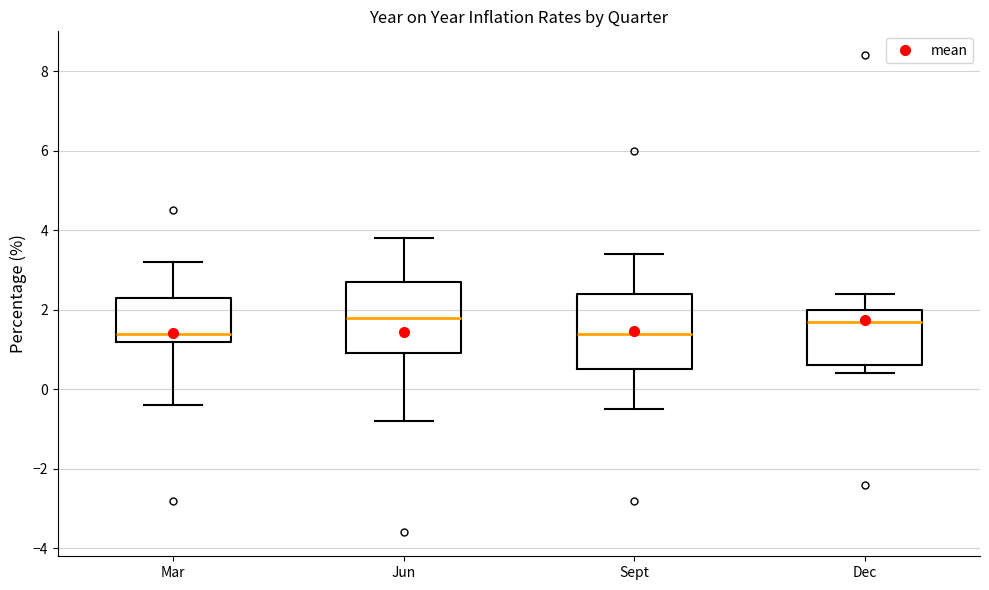

Reading left to right, transcribe this box plot: for each box, give where its median line is, the range the box spans, and where its two whiskers end, as read against the y-axis. The values are not printed on the chart, so give them approximately, as read against the axis.

Mar: median 1.4, box 1.2 to 2.4, whiskers -0.4 to 3.2
Jun: median 1.8, box 1.0 to 2.8, whiskers -0.8 to 3.8
Sept: median 1.4, box 0.6 to 2.4, whiskers -0.4 to 3.4
Dec: median 1.8, box 0.6 to 2.0, whiskers 0.4 to 2.4